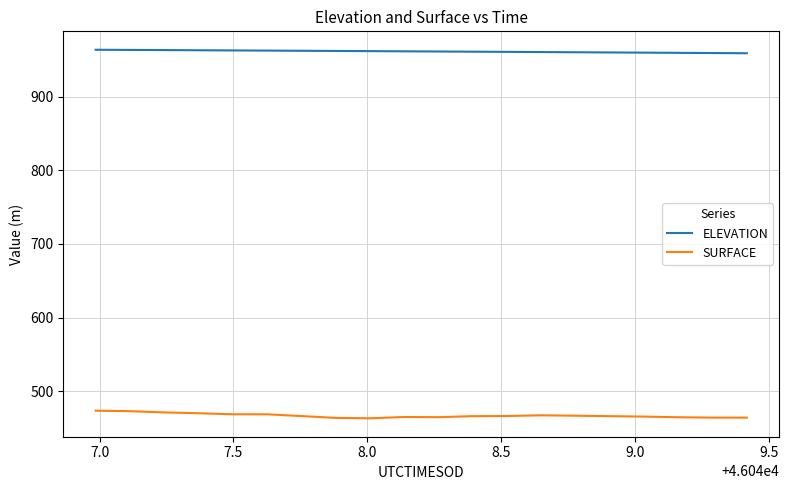

List the series in order of their overall mean, lowest first.

SURFACE, ELEVATION